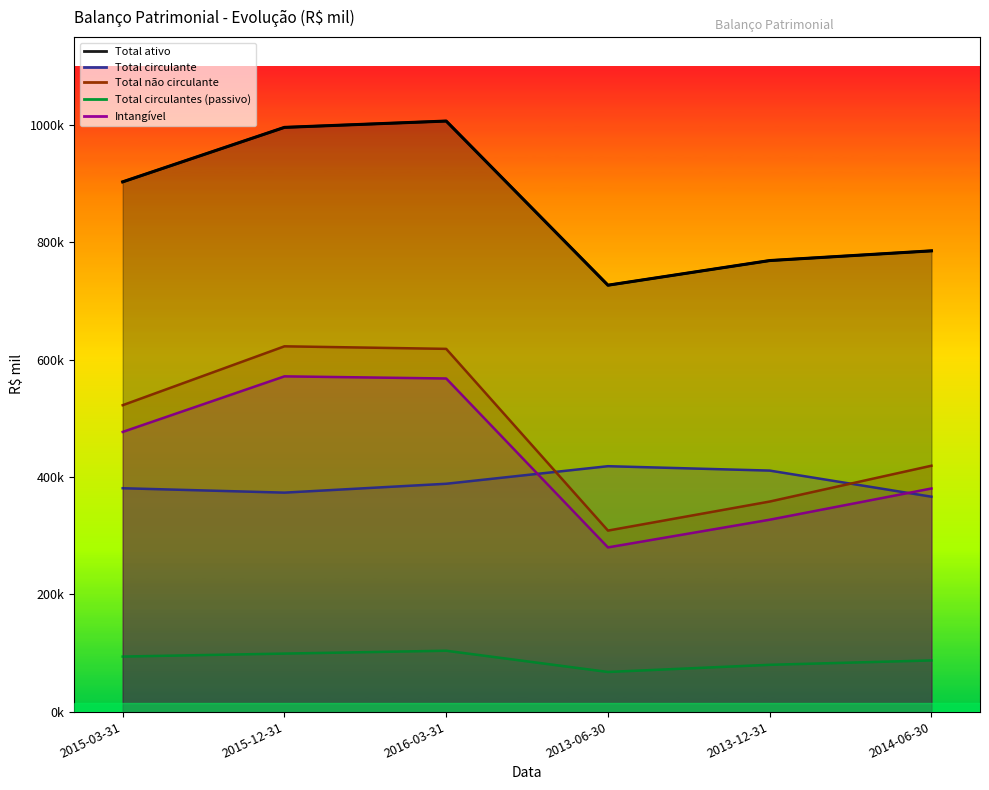

True or false: Total não circulante and Total ativo cross at least once.

False